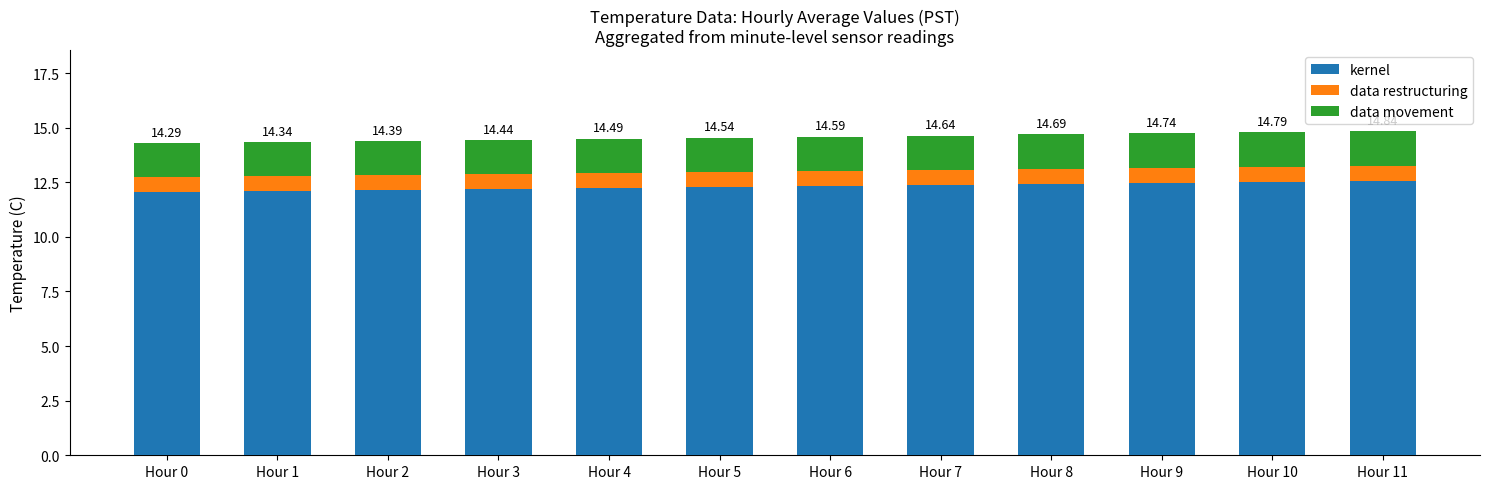

What are all the series names shown in the legend?

kernel, data restructuring, data movement